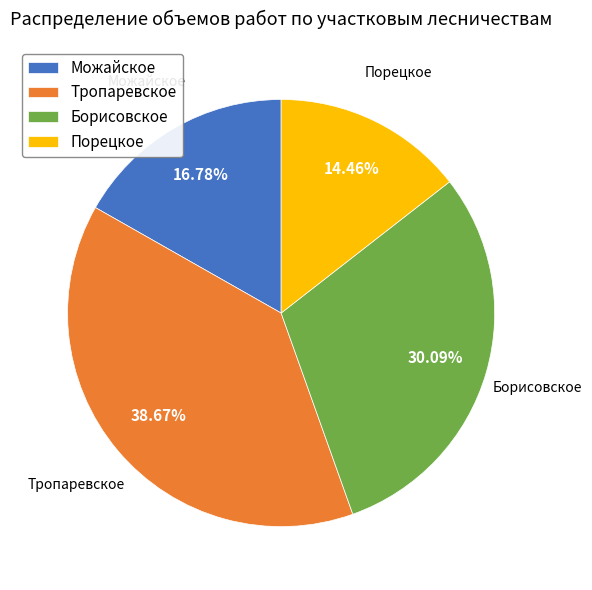

Combined, do Тропаревское and Борисовское account for over 50%?

Yes